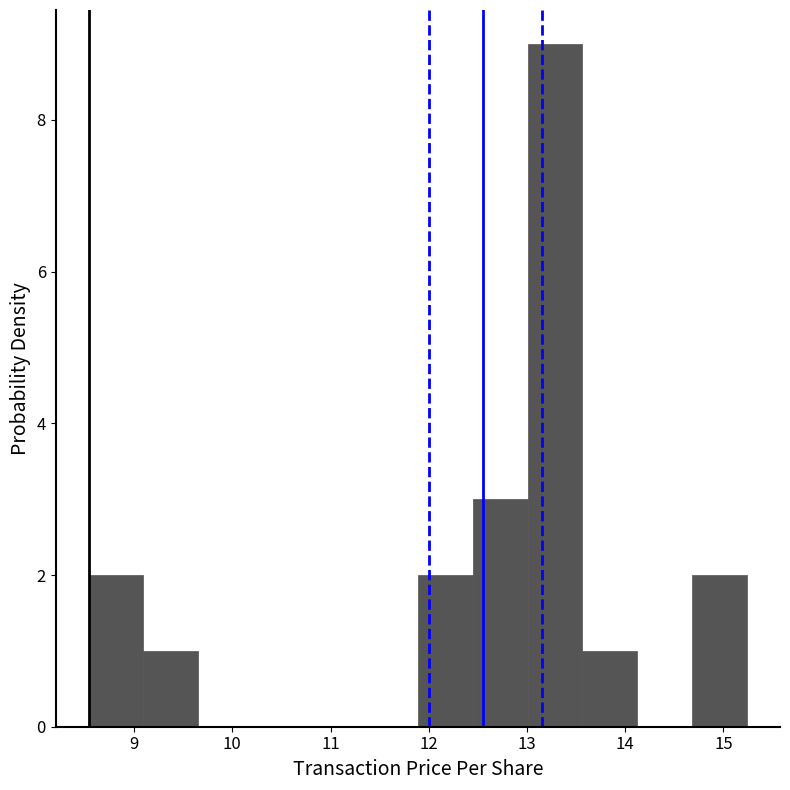

What is the height of the bar covering 13.0 to 13.6 on the x-axis? Neither the bar edges nor the heights are printed on the chart, so give them approximately, as read against the axes.

9